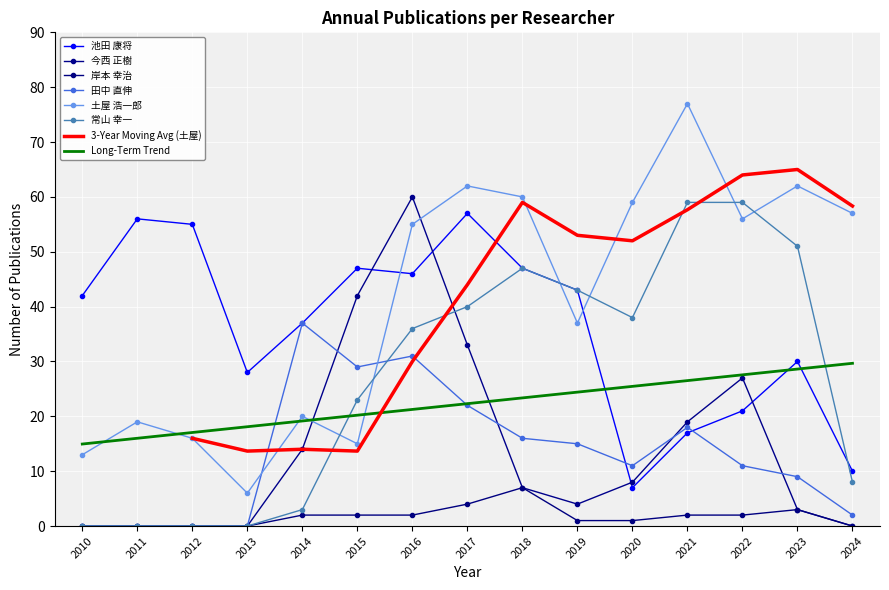

At which label does 今西 正樹 reach its minimum?

2010